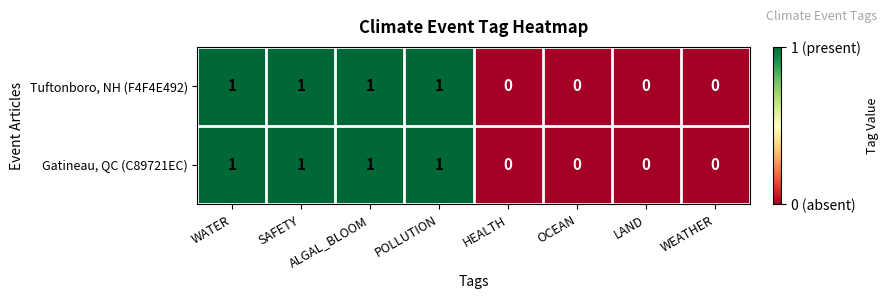

Is the value of Gatineau, QC (C89721EC) at WEATHER greater than the value of Tuftonboro, NH (F4F4E492) at POLLUTION?

No